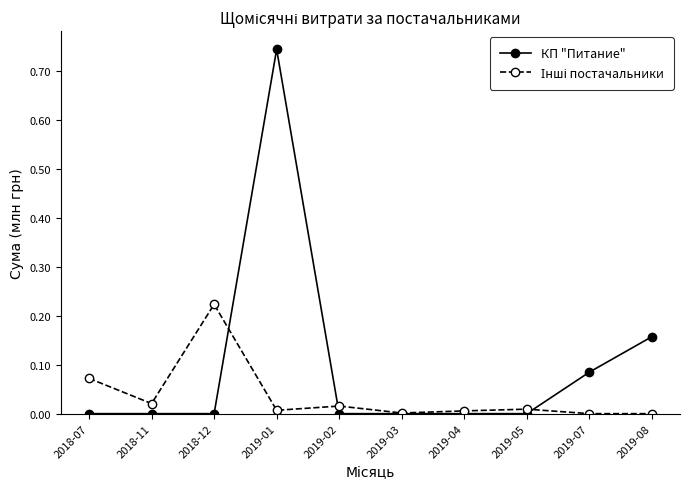

Count the number of data series in this chart.

2